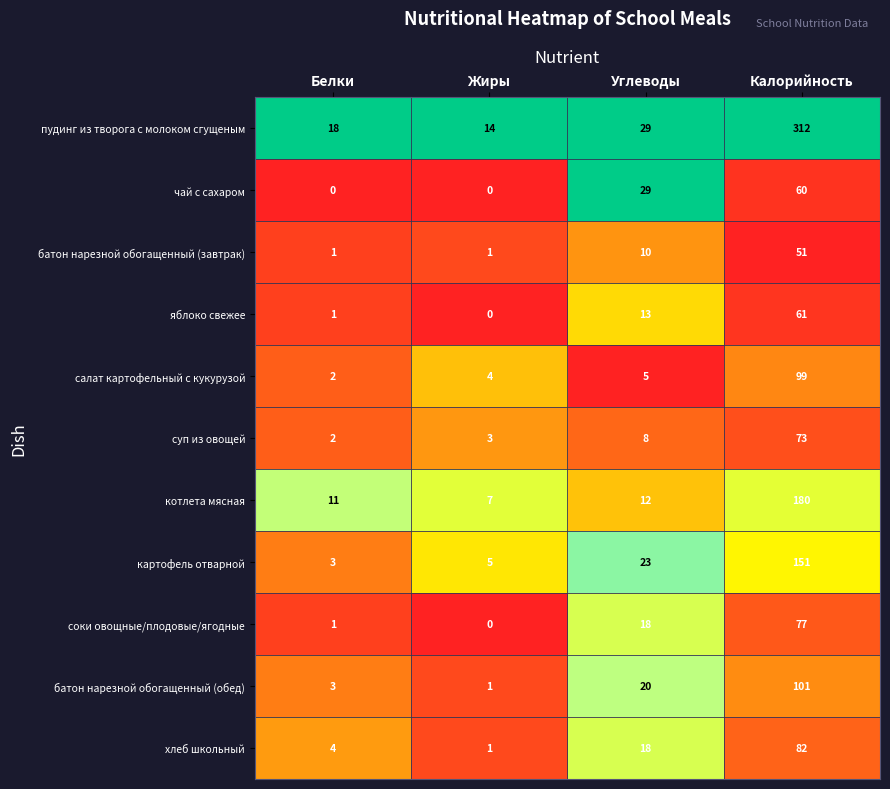

Rank the categories by котлета мясная value from lowest to highest.

Жиры, Белки, Углеводы, Калорийность